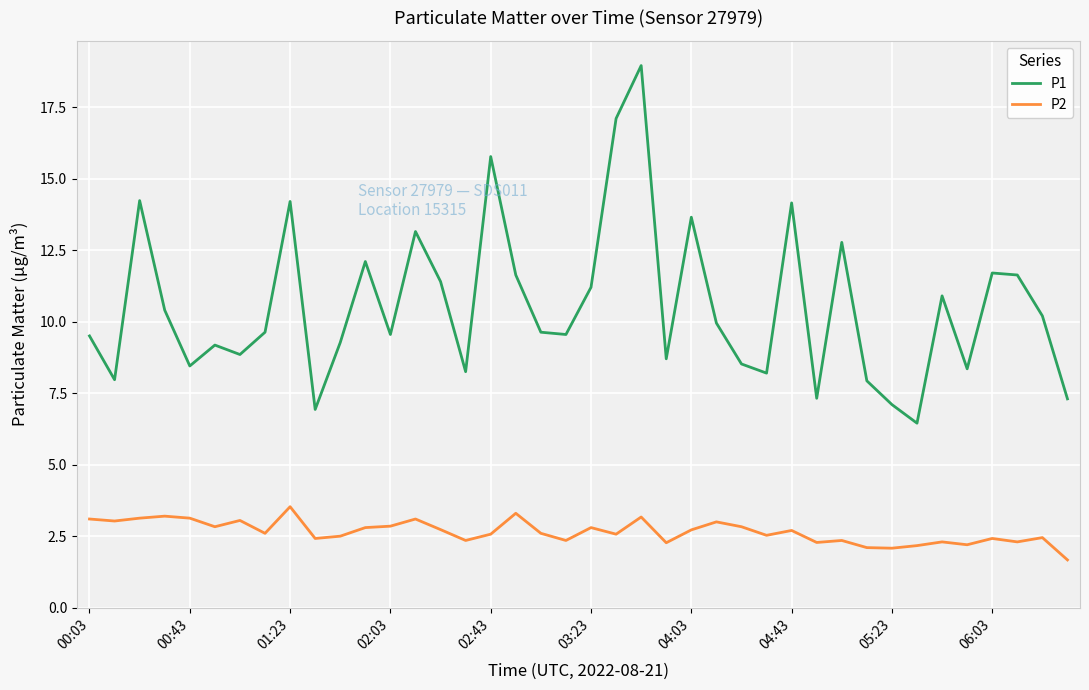

What is the lowest value of the P2 series?

1.7